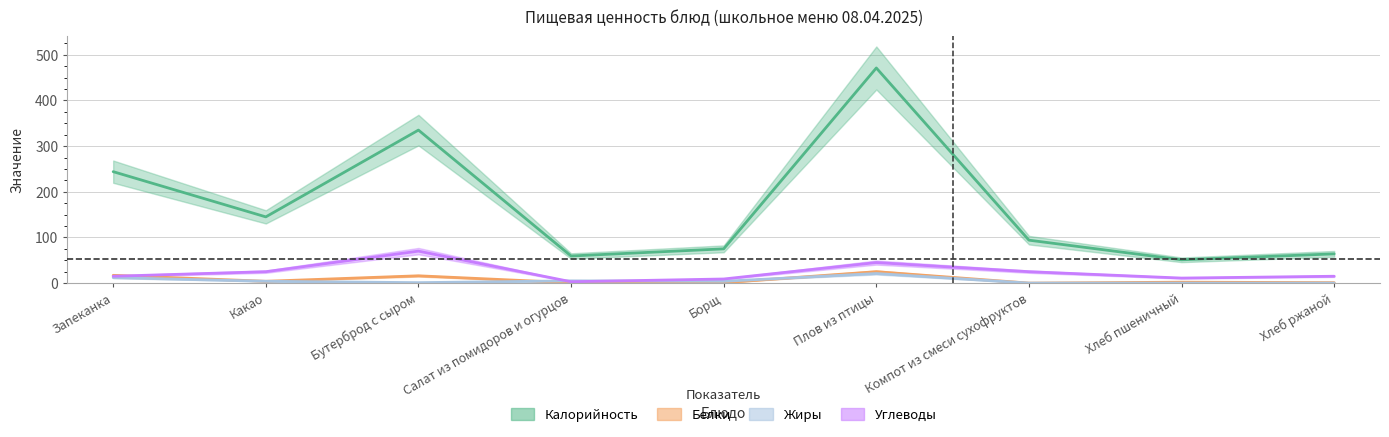

In Углеводы, how many points are higher than both neighbors (excluding endpoints)?

2